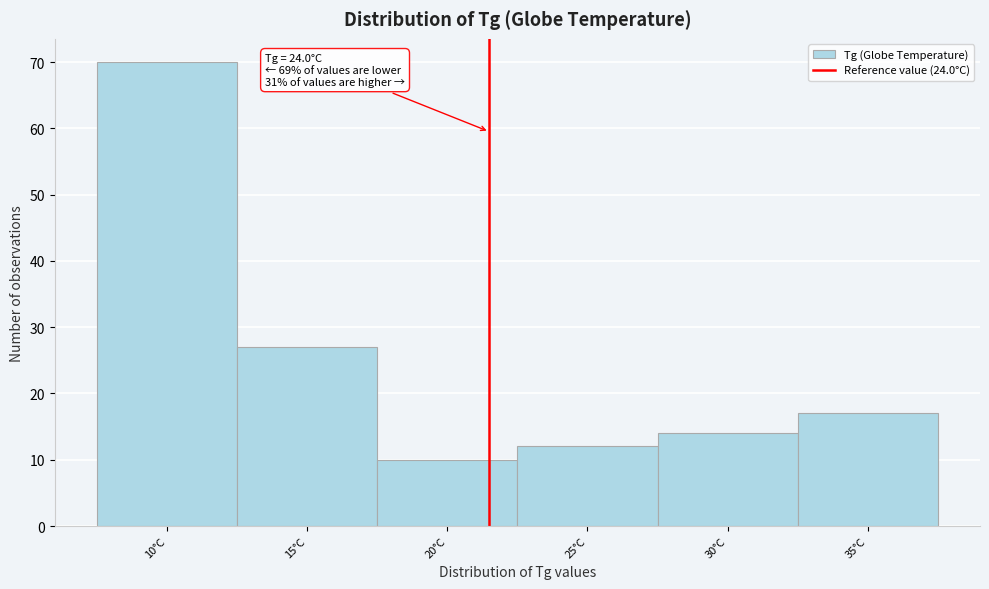

Reading left to right, extract all data points from this chart.

10°C=70	15°C=27	20°C=10	25°C=12	30°C=14	35°C=17